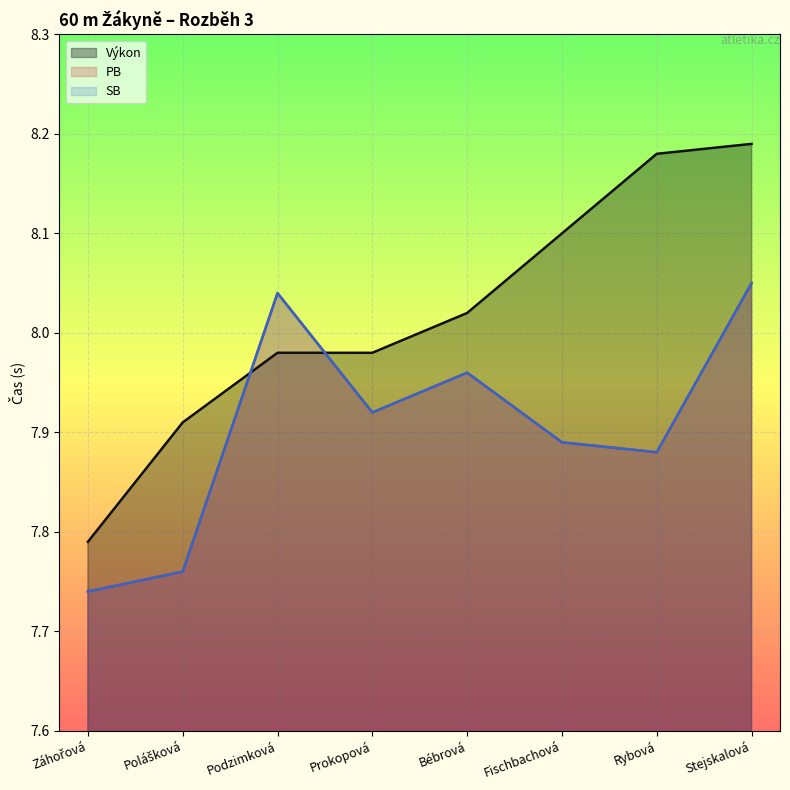

Which series has the largest total across all categories?

Výkon